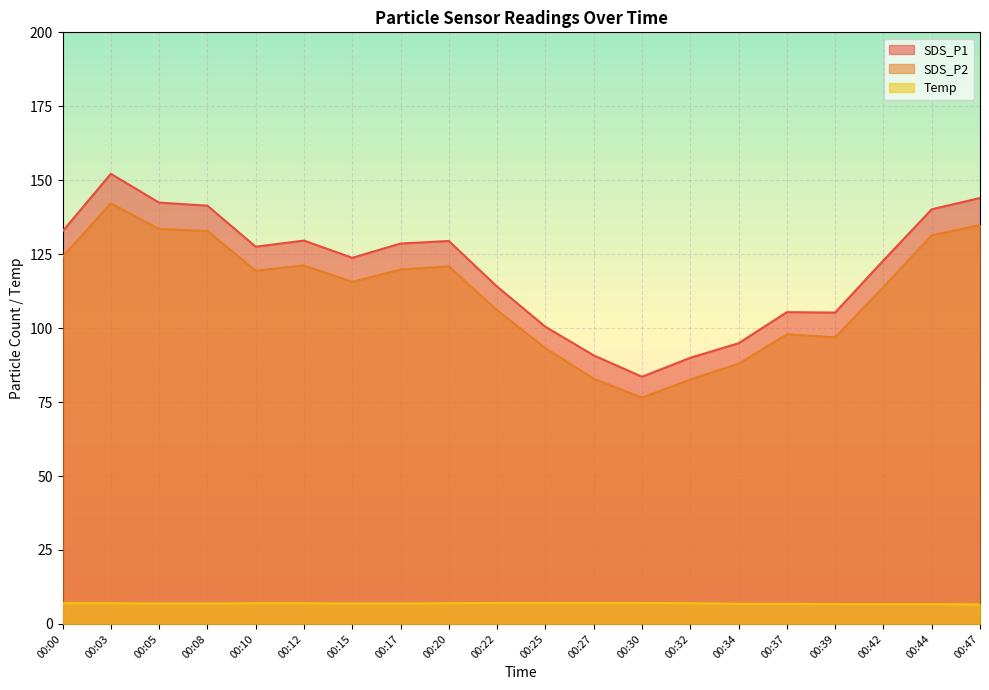

Which category has the highest value in the SDS_P2 series?

00:03